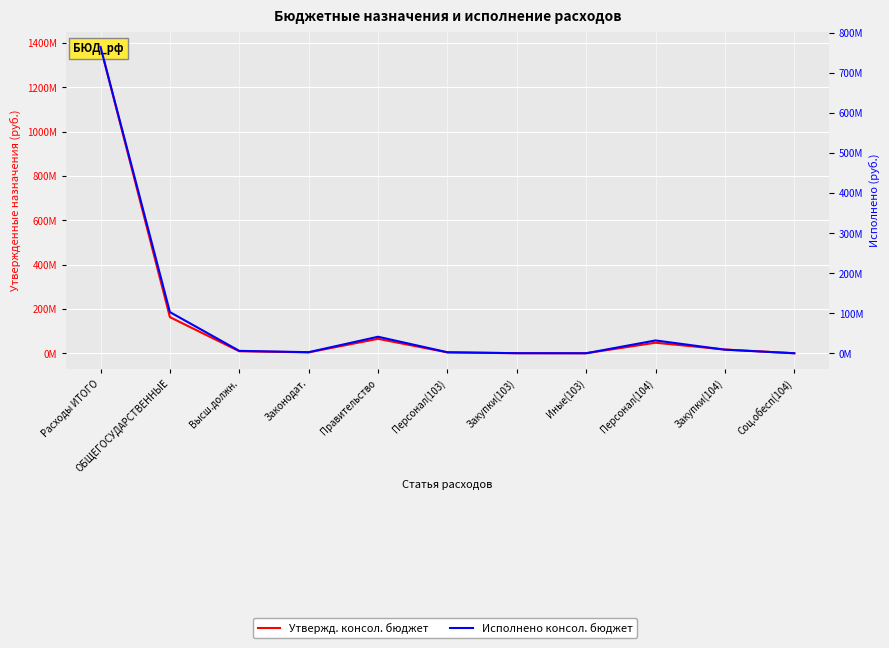

Which series has the widest spread of values?

Утвержд. консол. бюджет